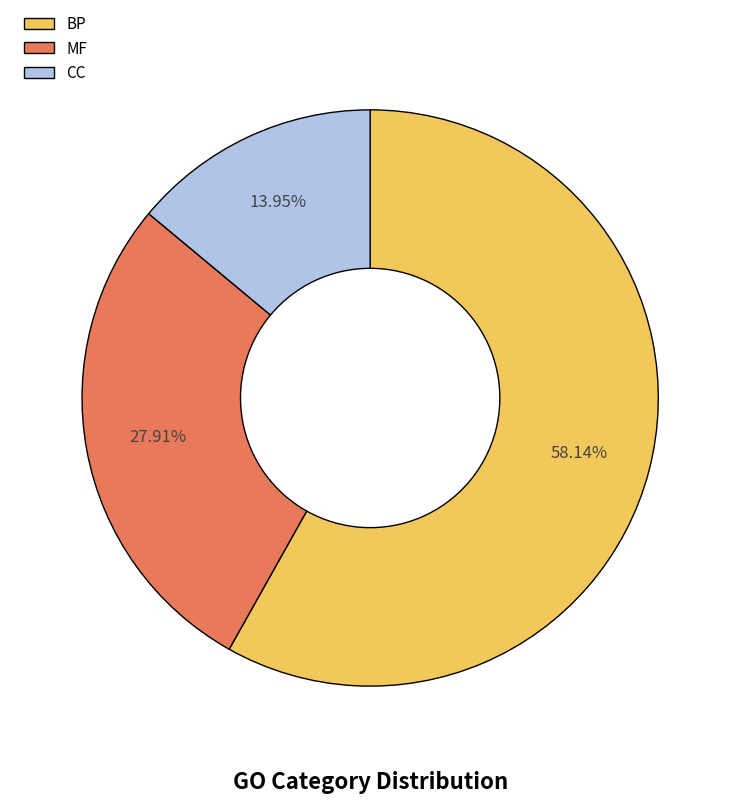

Between MF and BP, which is larger?

BP